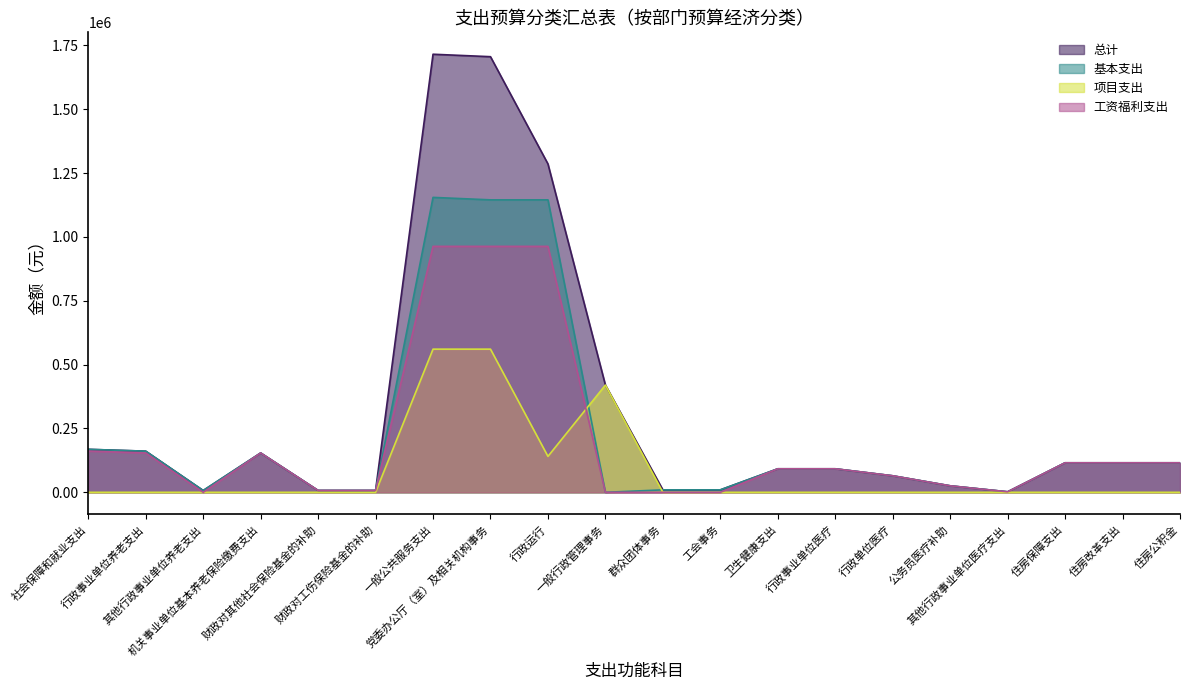

What is the label of the 5th point from the left?

财政对其他社会保险基金的补助